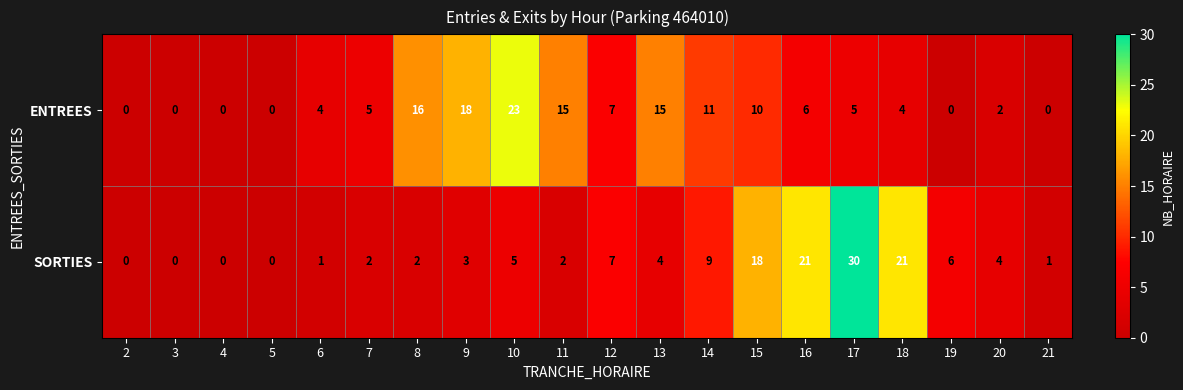

The value of ENTREES at 5 is 0. True or false?

True